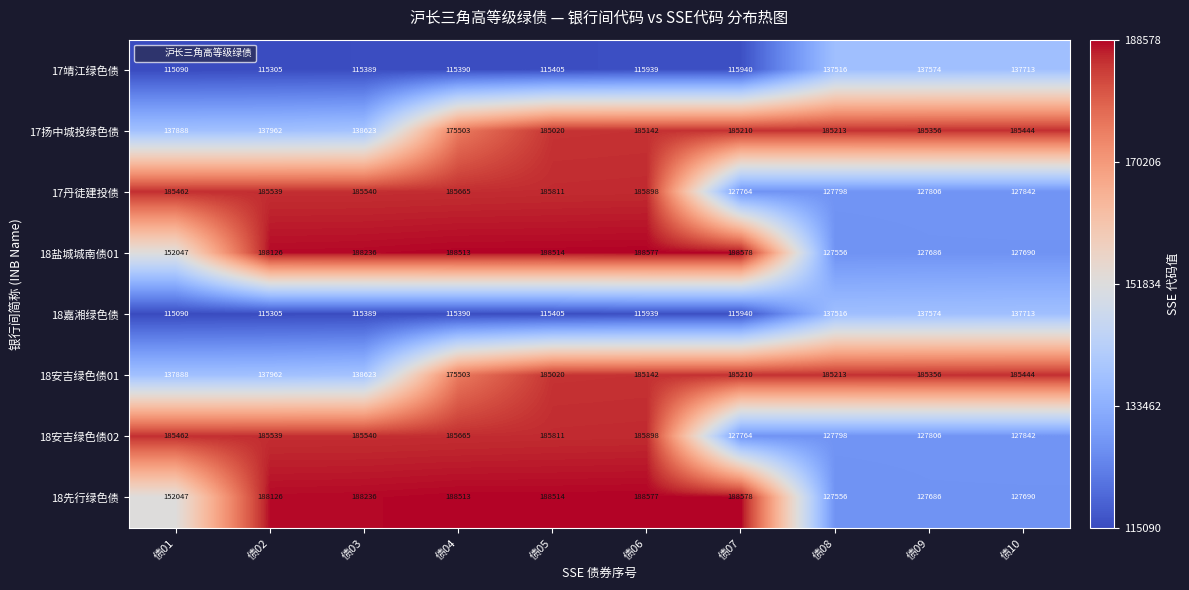

Is it true that 18安吉绿色债01 equals 185444 at 债10?

True